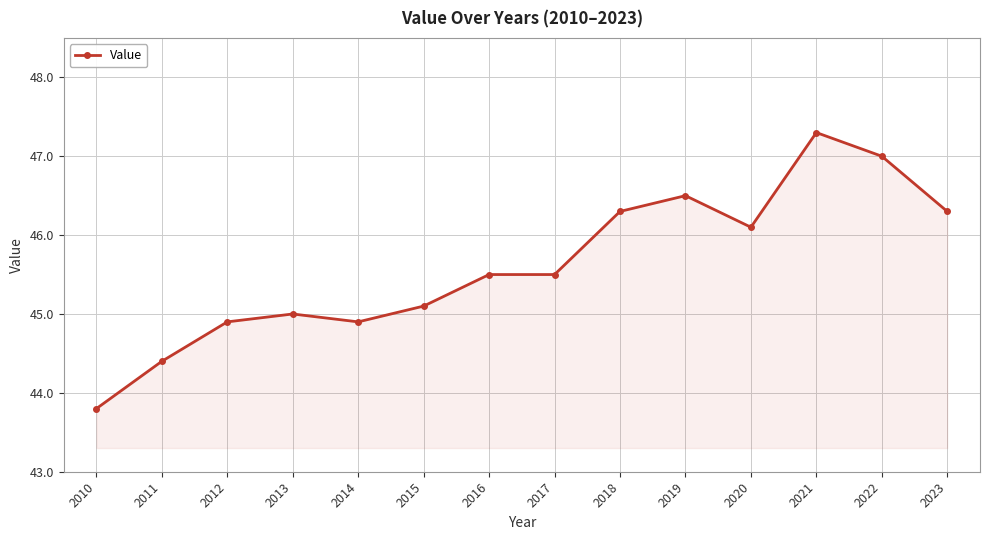

Reading left to right, extract all data points from this chart.

43.8	44.4	44.9	45.0	44.9	45.1	45.5	45.5	46.3	46.5	46.1	47.3	47.0	46.3